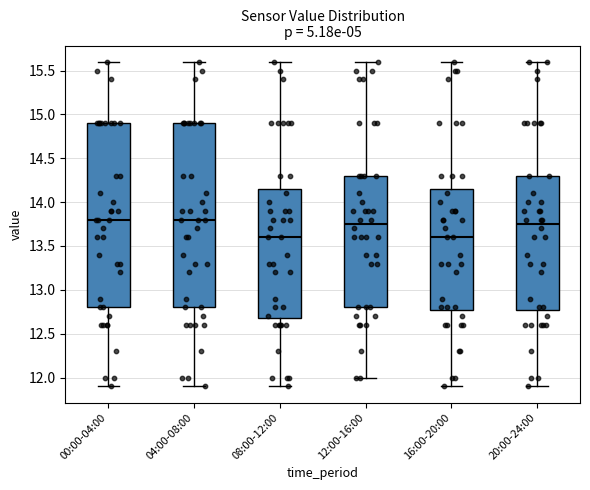

Where is the upper edge of the box for 20:00-24:00 on the y-axis? The values are not printed on the chart, so give them approximately, as read against the axis.

14.30